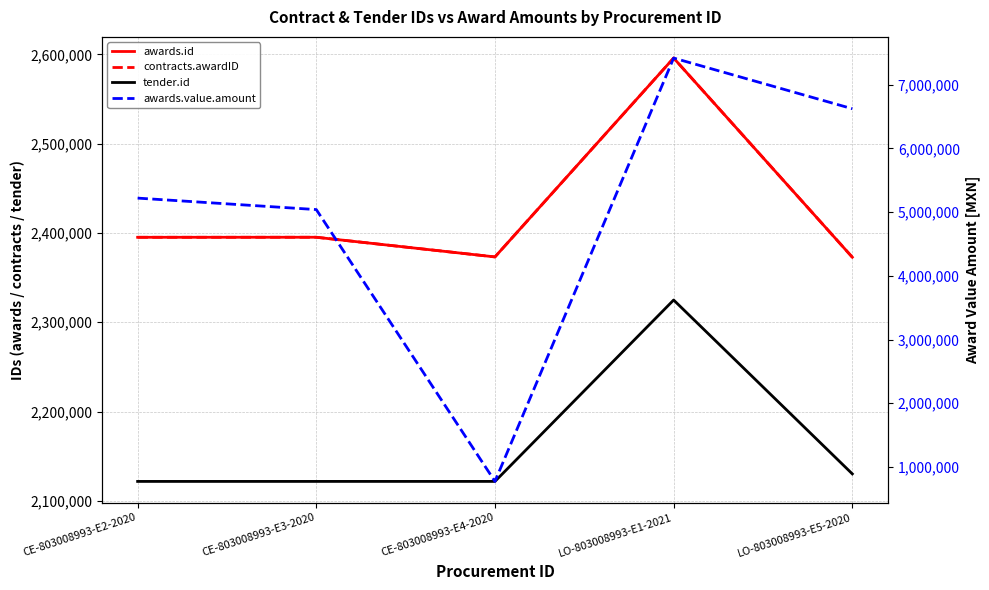

What is the label of the 4th point from the right?

CE-803008993-E3-2020